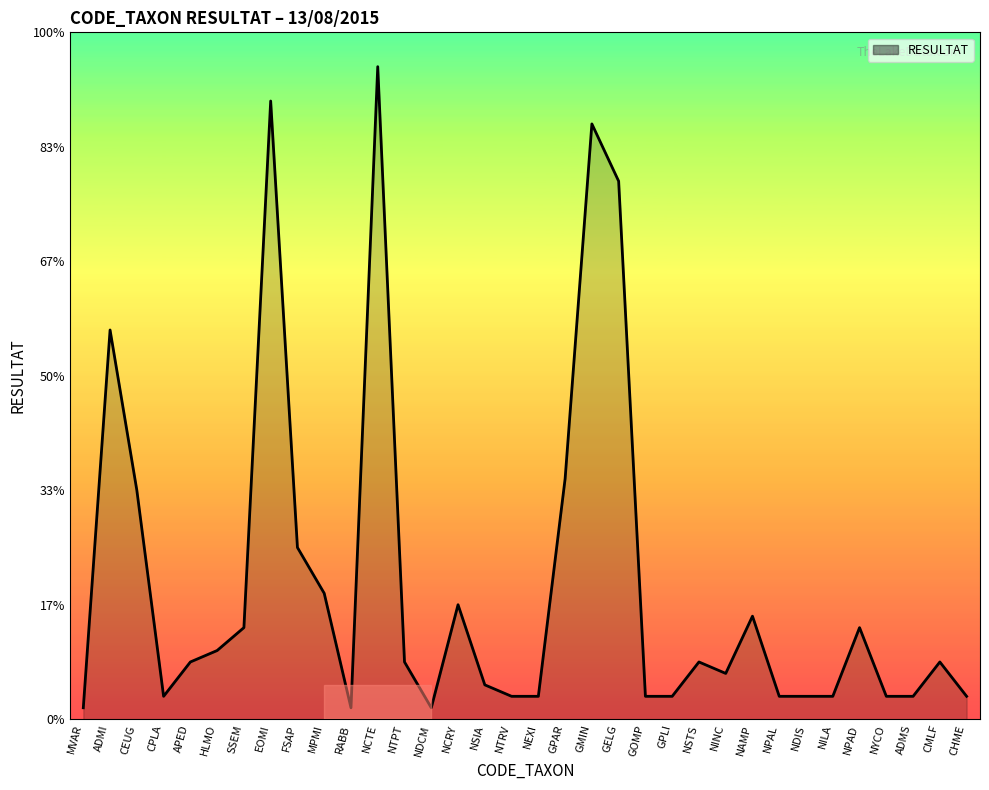

At which category does the chart reach its peak across all series?

NCTE